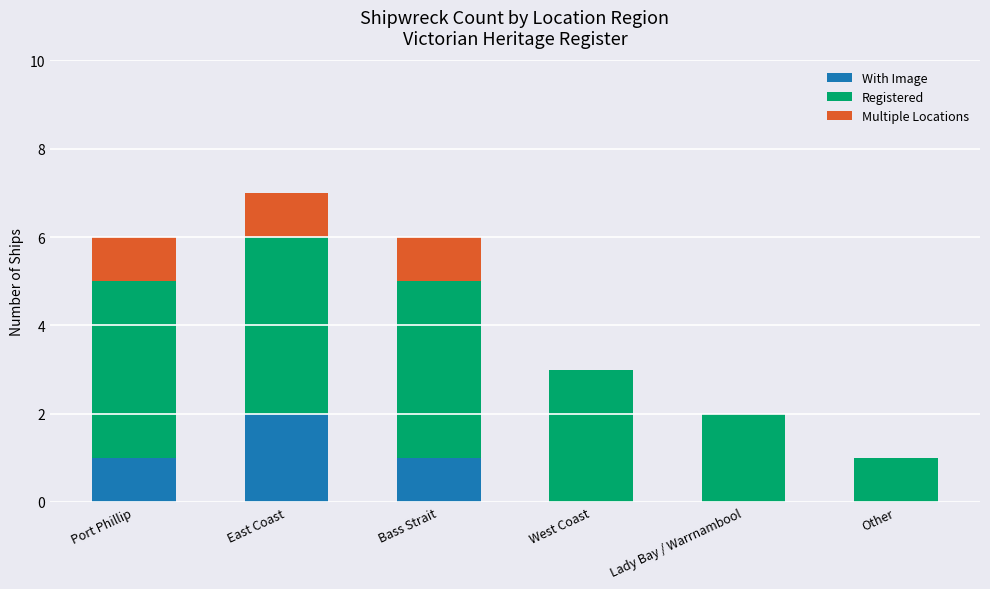

At which category is the sum across all series the highest?

East Coast